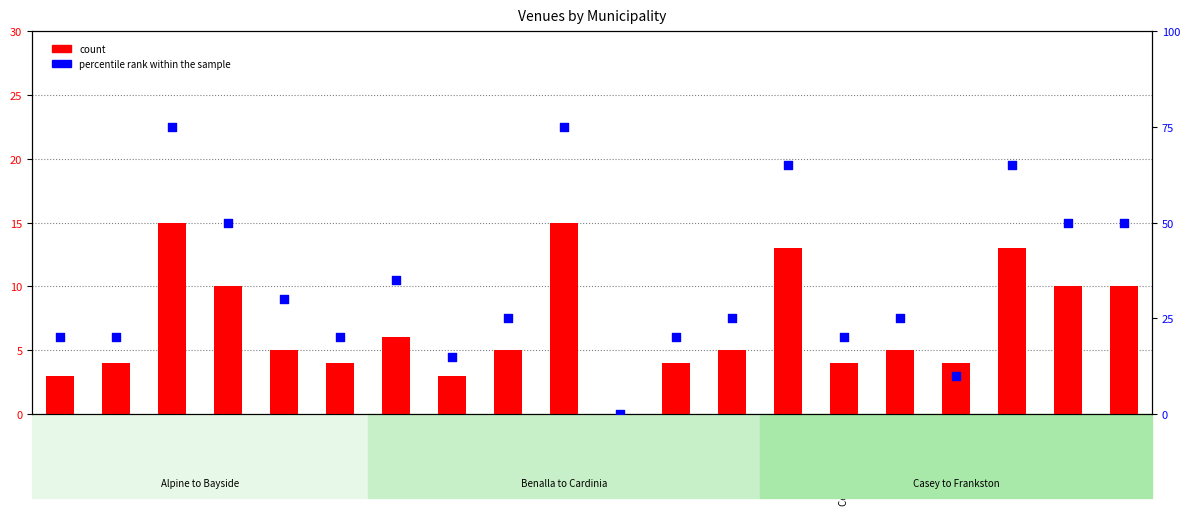

What is the total value across all series at Central Goldfields?

24